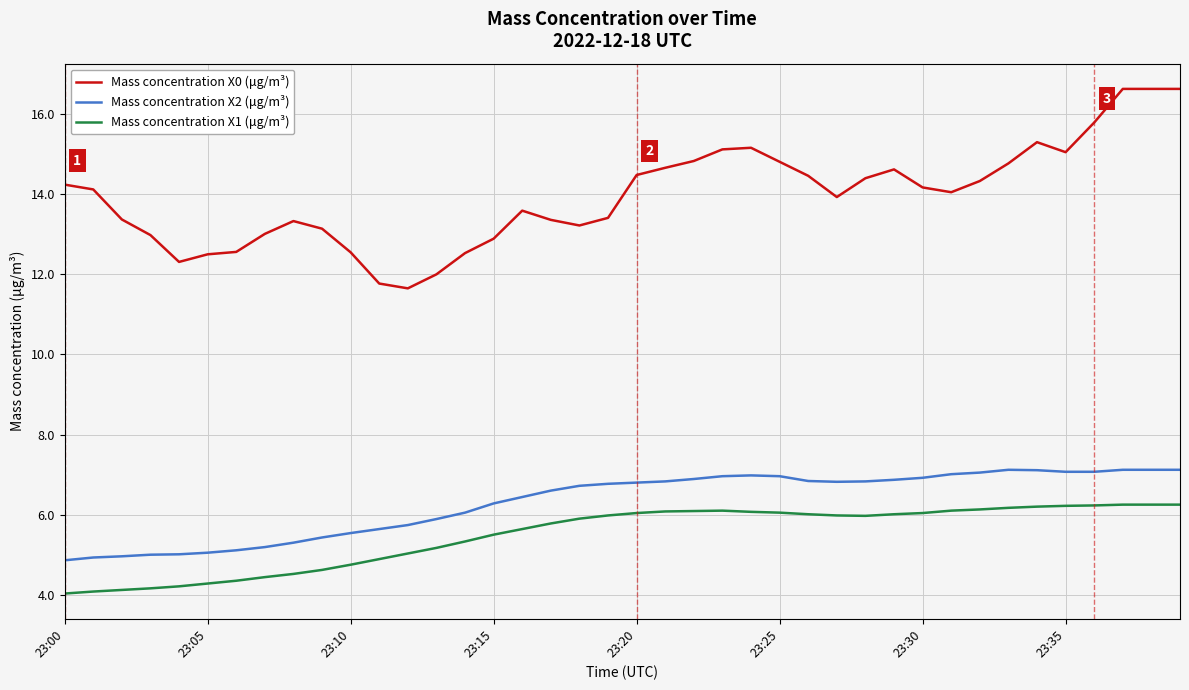

Rank the series by their maximum value, from lowest to highest.

Mass concentration X1 (μg/m³), Mass concentration X2 (μg/m³), Mass concentration X0 (μg/m³)